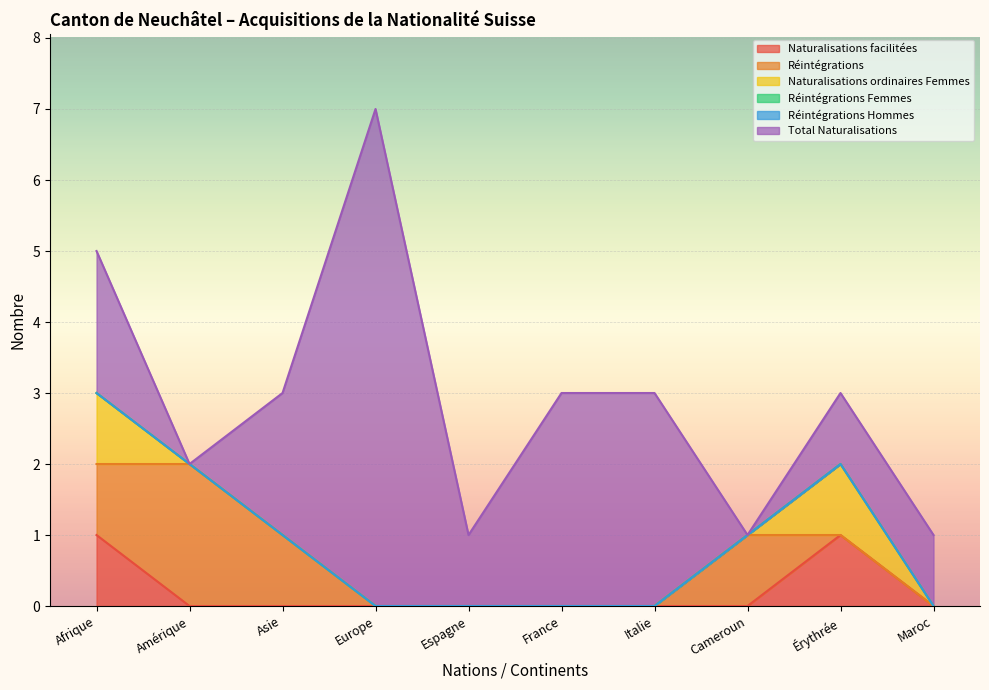

Where is the first local minimum for Total Naturalisations?

Amérique